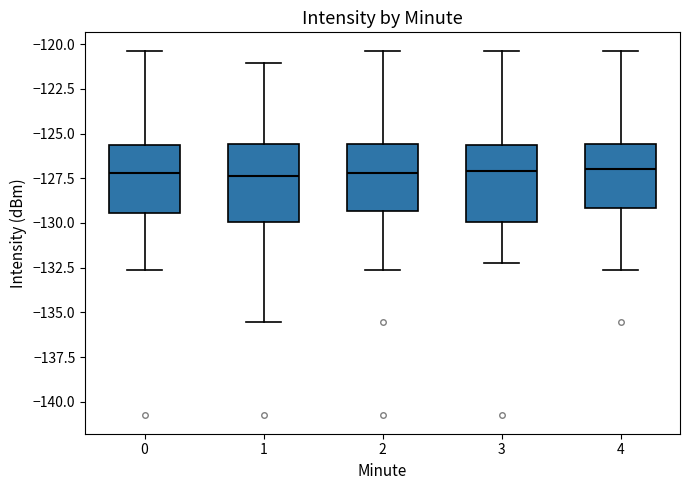

Where is the upper edge of the box at x = 1 on the y-axis? The values are not printed on the chart, so give them approximately, as read against the axis.

-125.5